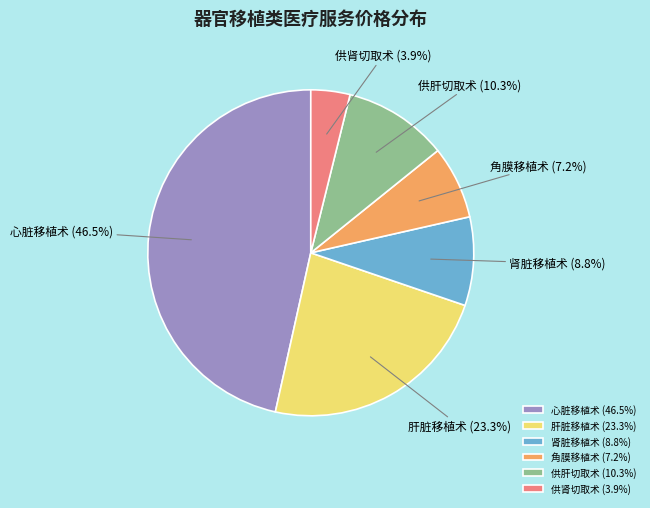

Is there any slice that represents more than half of the pie?

No